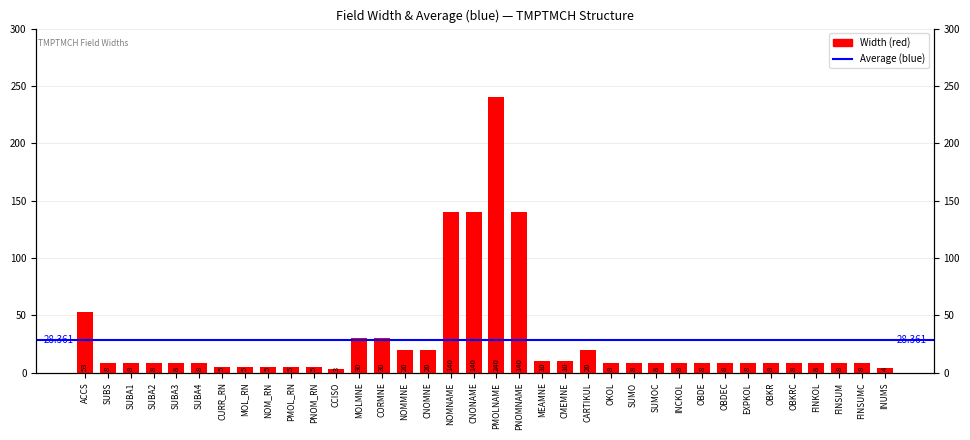

Reading left to right, what are all the values shown in this chart?

53	8	8	8	8	8	5	5	5	5	5	3	30	30	20	20	140	140	240	140	10	10	20	8	8	8	8	8	8	8	8	8	8	8	8	4